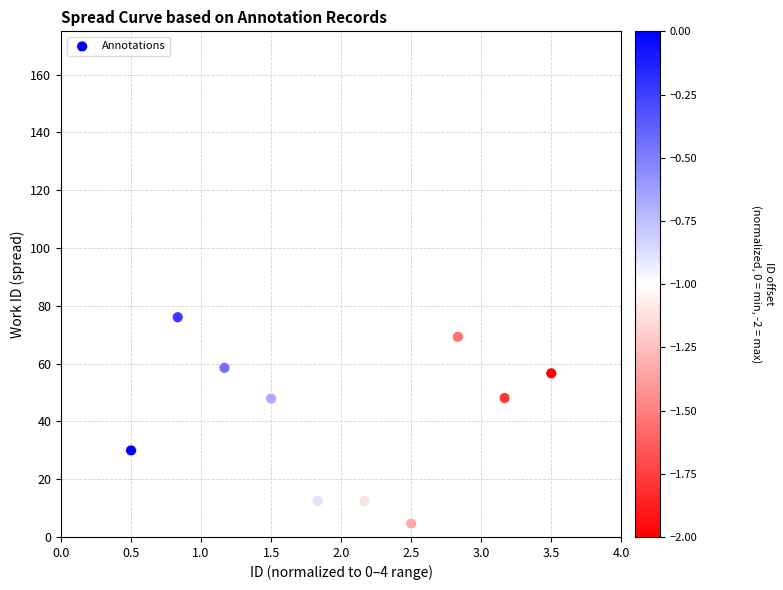

What is the average X value?

2.0